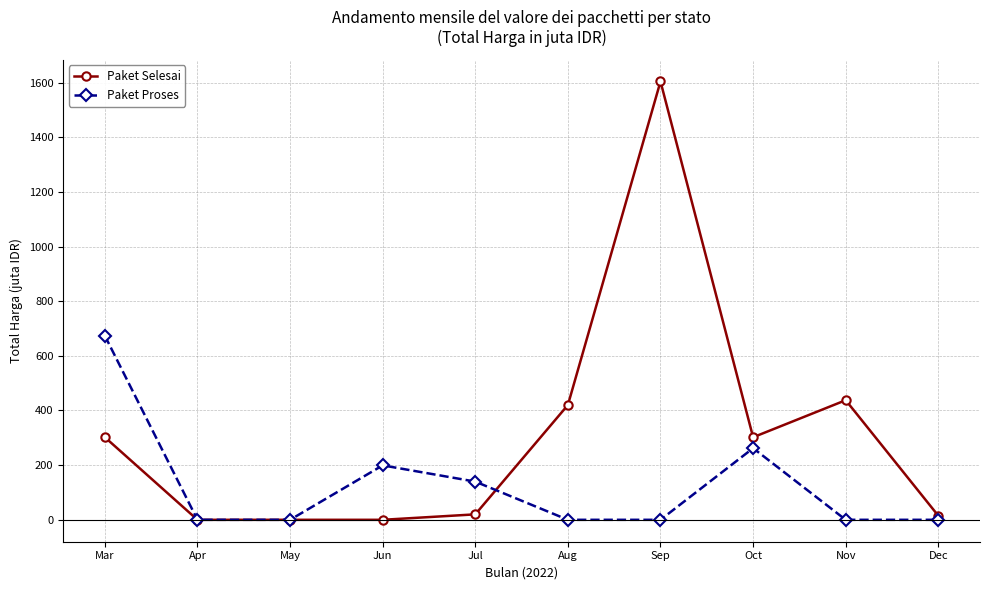

Which series changed the most between Aug and Oct?

Paket Proses